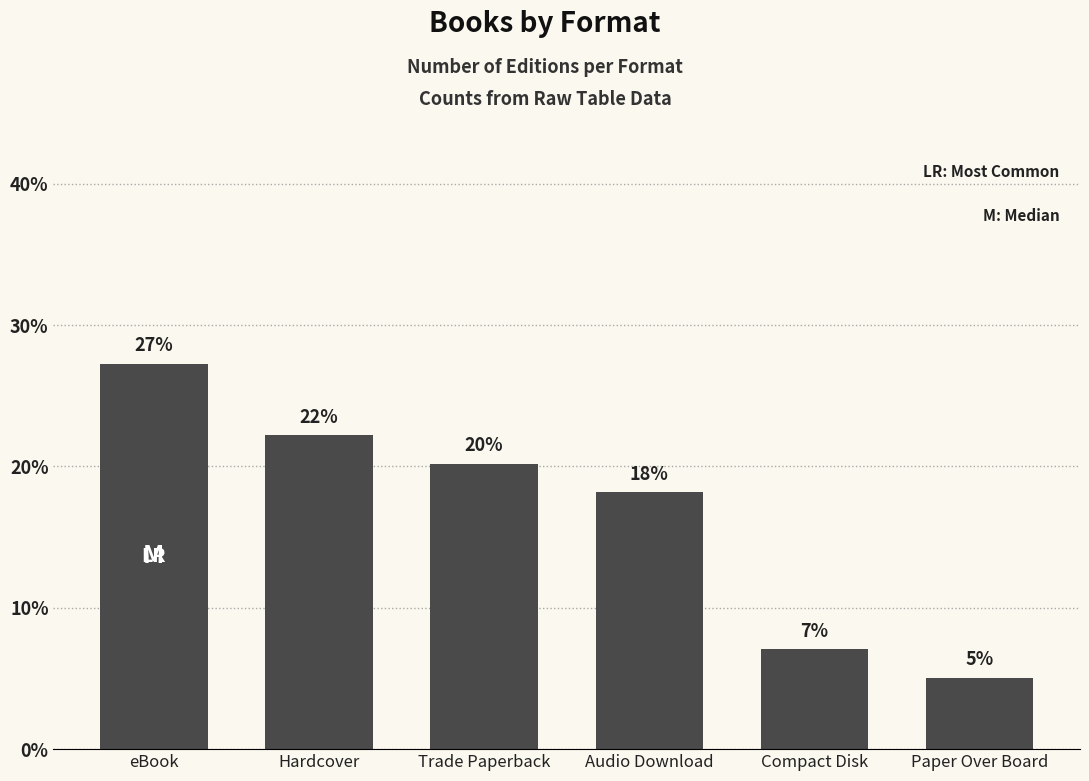

Reading left to right, list all the values displayed in this chart.

eBook=27.3	Hardcover=22.2	Trade Paperback=20.2	Audio Download=18.2	Compact Disk=7.1	Paper Over Board=5.1